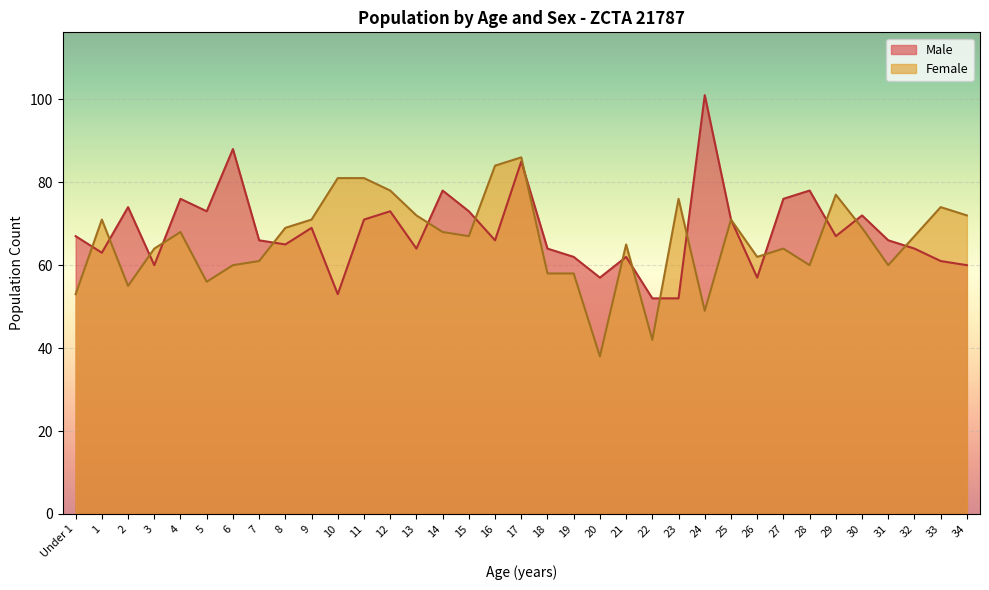

Which series has the largest total across all categories?

Male